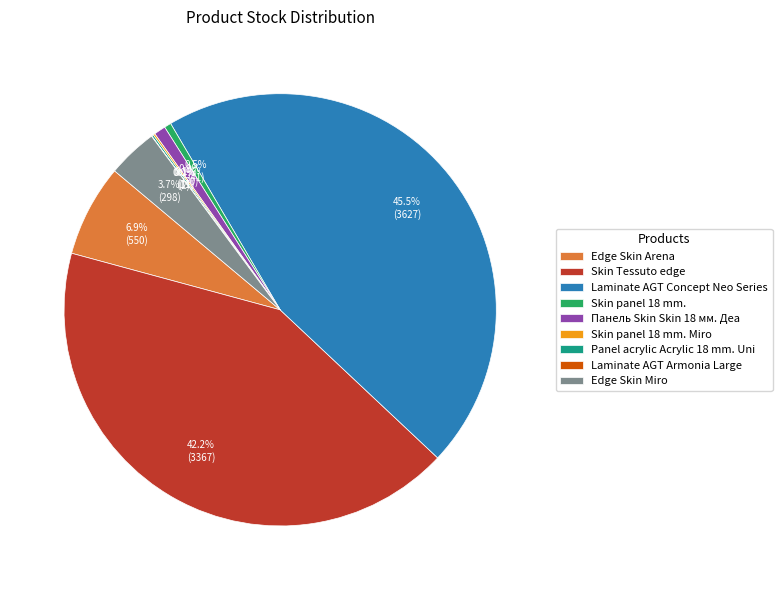

Is the sum of Edge Skin Arena and Skin panel 18 mm. greater than half?

No